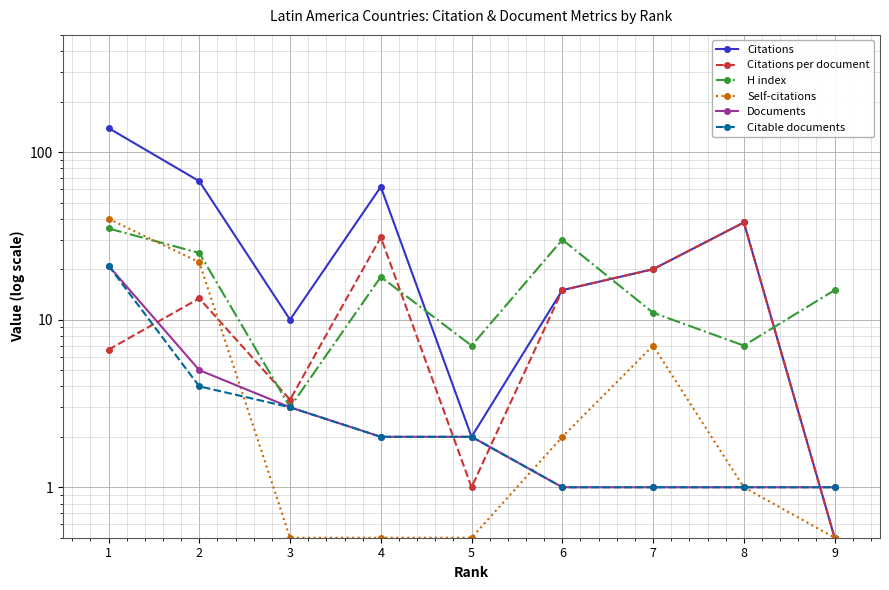

What are all the series names shown in the legend?

Citations, Citations per document, H index, Self-citations, Documents, Citable documents